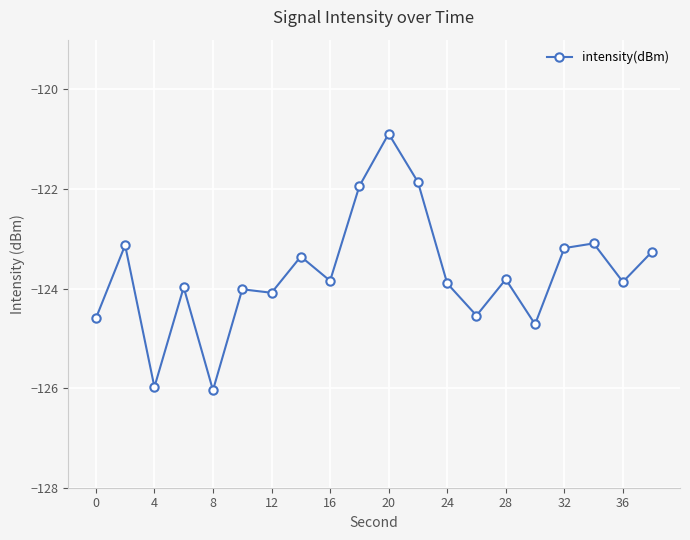

True or false: there are more than 0 points higher than both neighbors.

True